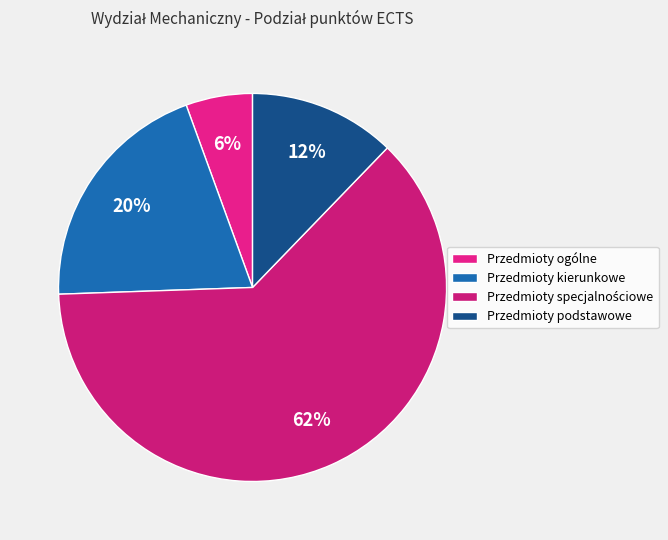

To the nearest percent, what portion does Przedmioty ogólne represent?

6%